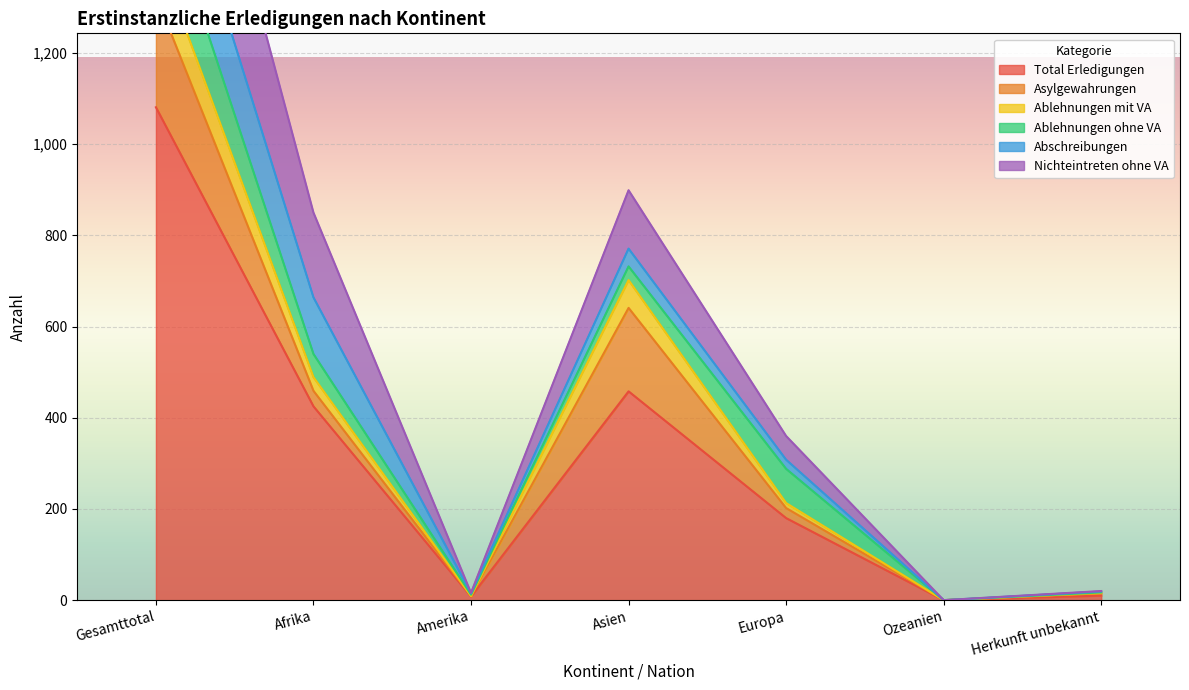

What is the spread (max minus min) of values at Europa?

180